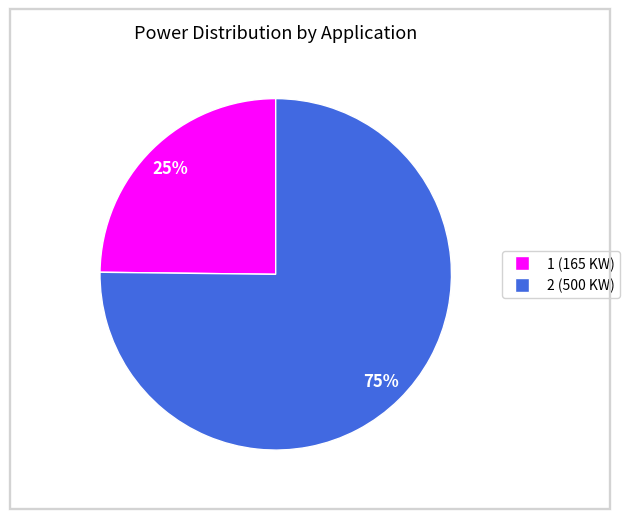

How many slices are in this pie chart?

2